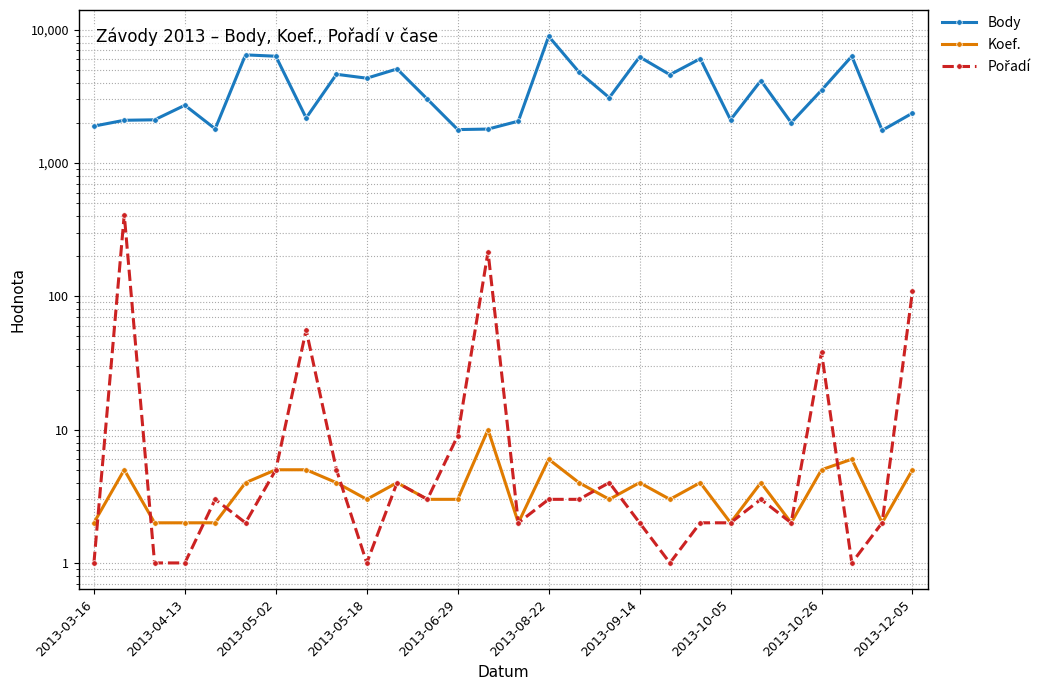

How many interior local valleys does the Pořadí series have?

7